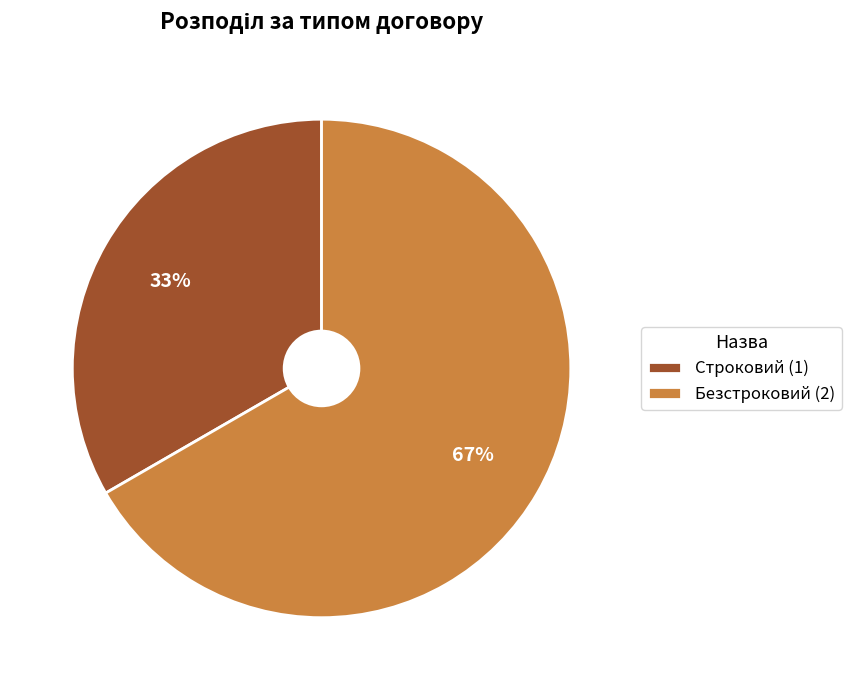

Which category has the smallest portion of the pie?

Строковий